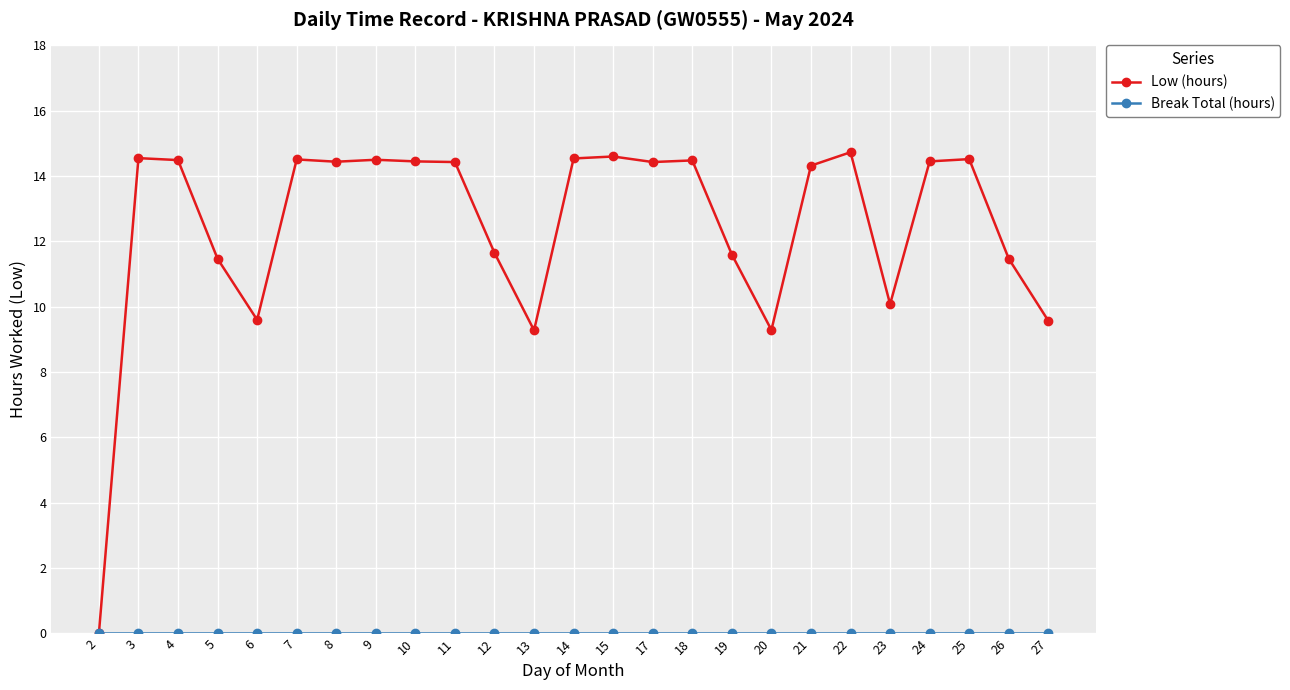

The Low (hours) series shows 14.5 at 18. True or false?

True